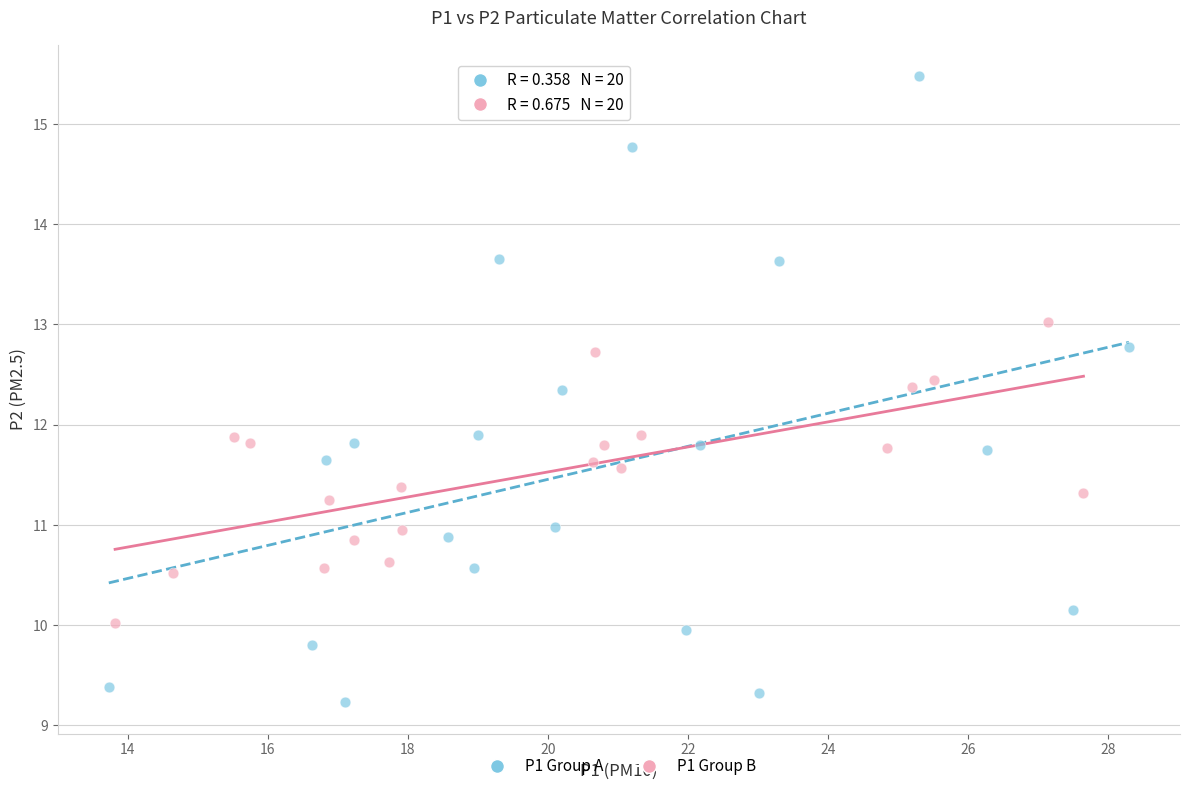

Which series has the largest Y range (max minus min)?

P1 Group A